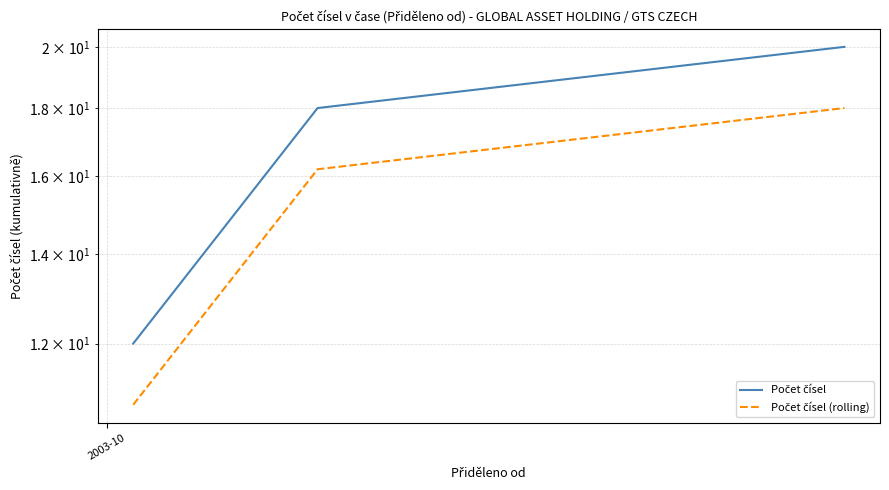

Count the number of categories in the chart.

3